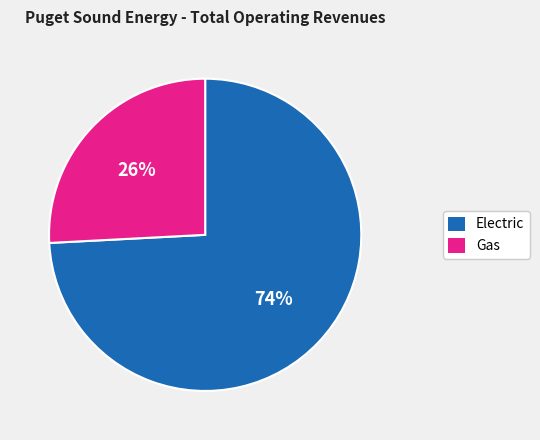

Combined, do Electric and Gas account for over 50%?

Yes